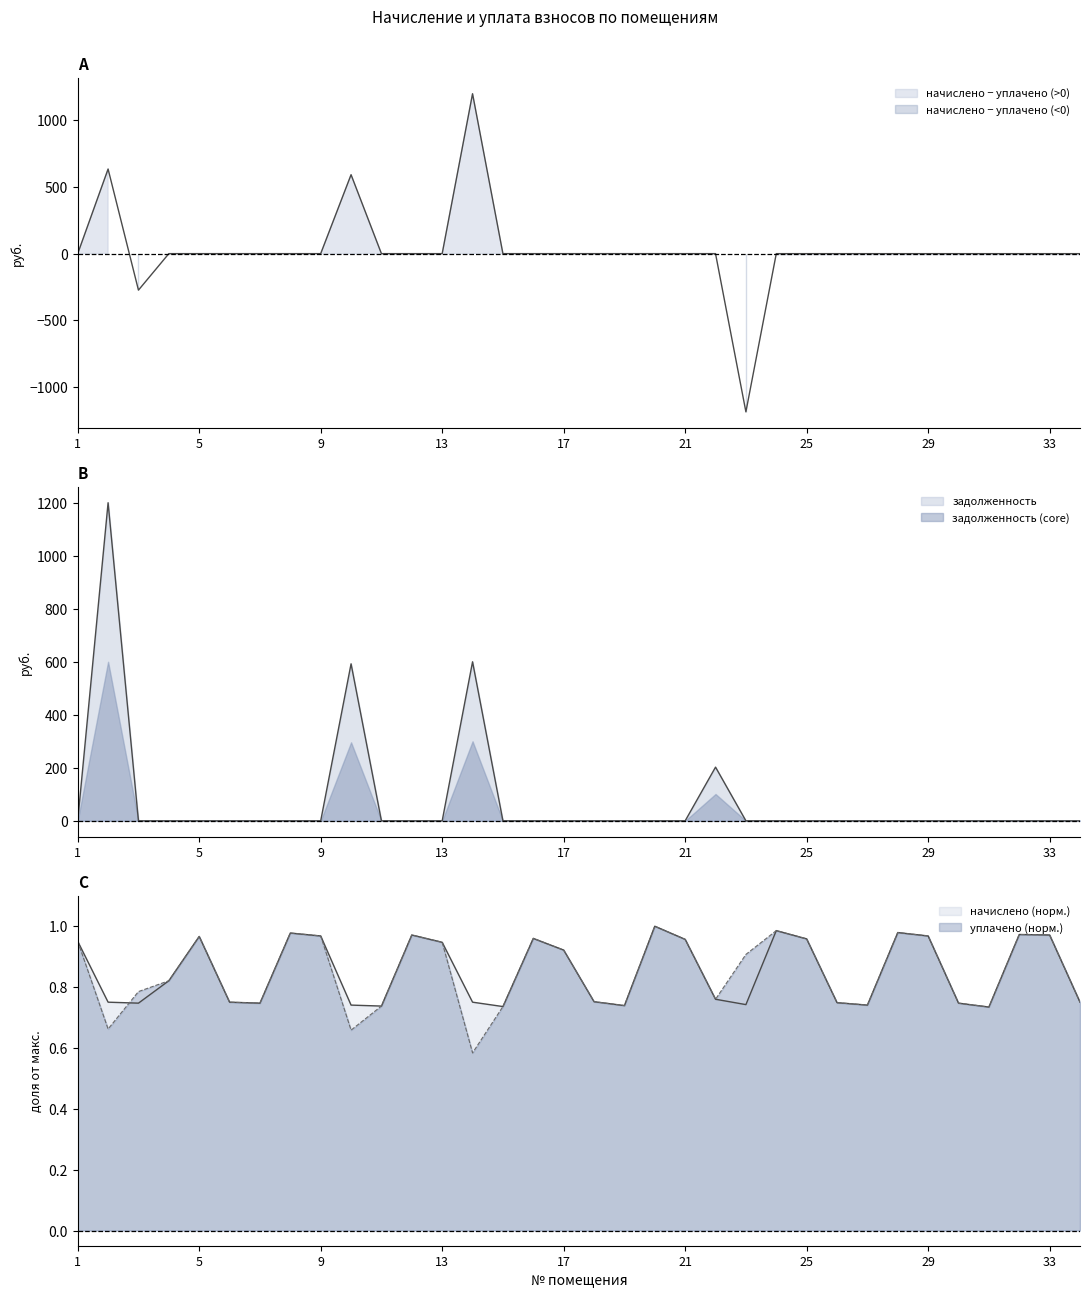

Which series changed the most between 4 and 29?

начислено